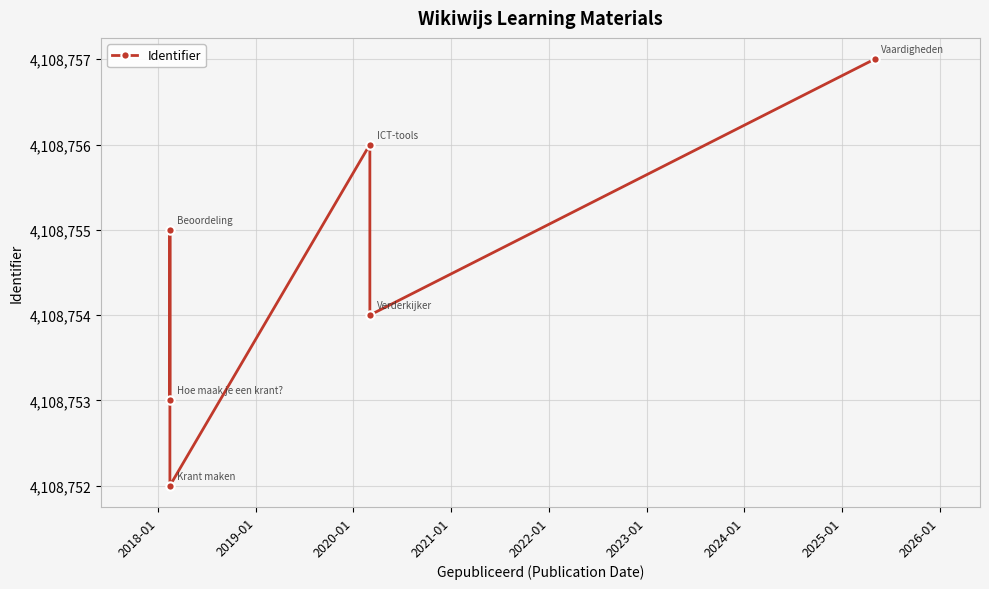

What is the difference between the maximum and second lowest values?

4